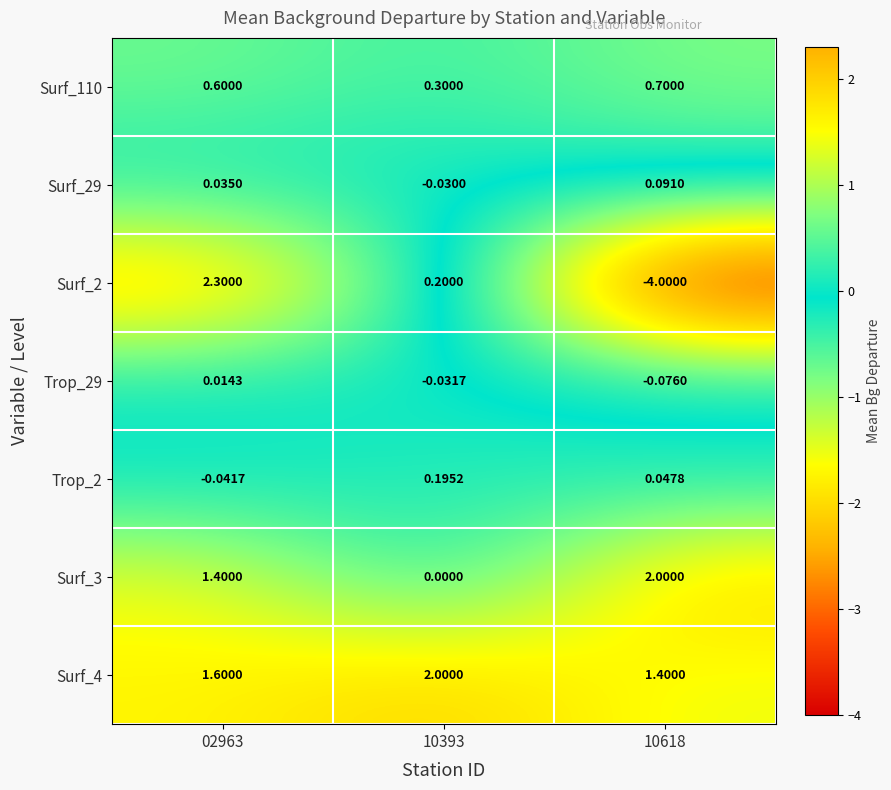

Is the value of Trop_2 at 02963 greater than the value of Trop_29 at 10393?

No